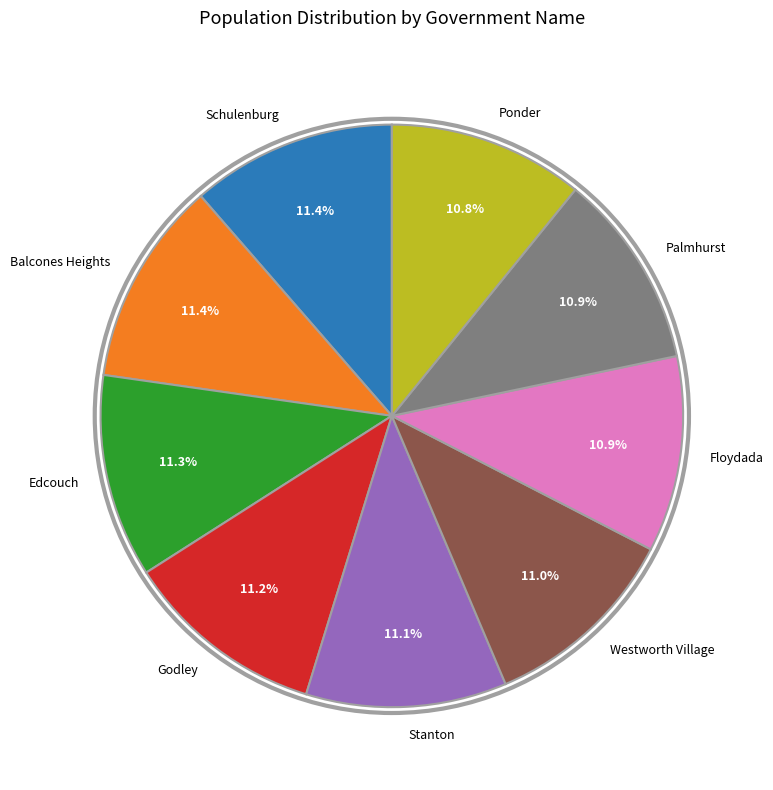

Does any single category account for the majority?

No